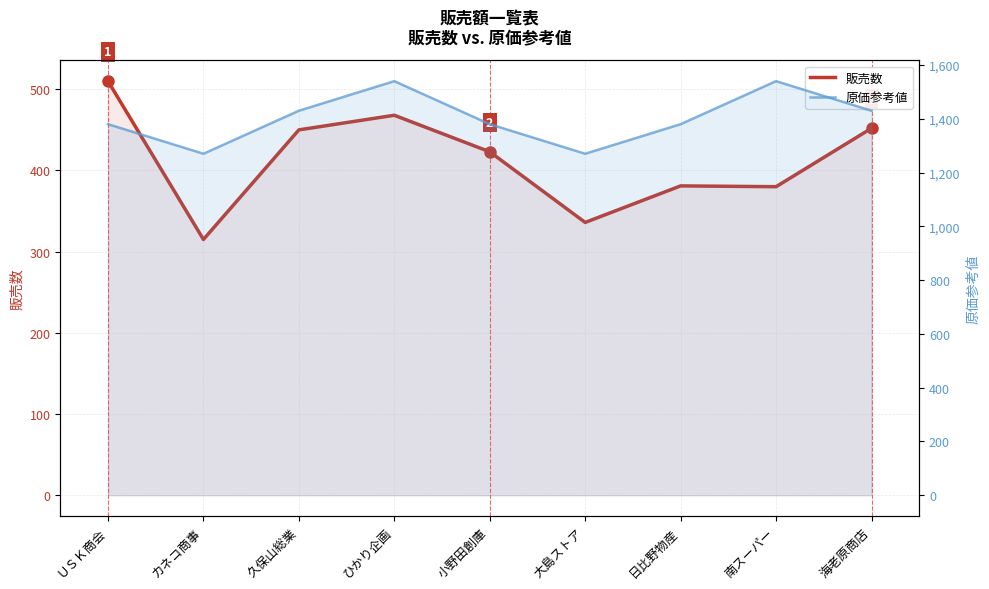

Which series has the largest total across all categories?

原価参考値